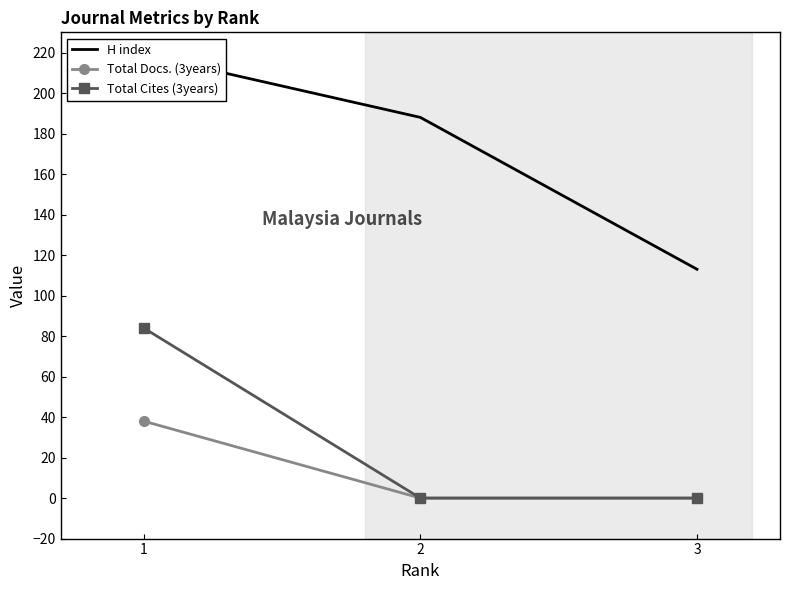

How many lines are shown in the chart?

3